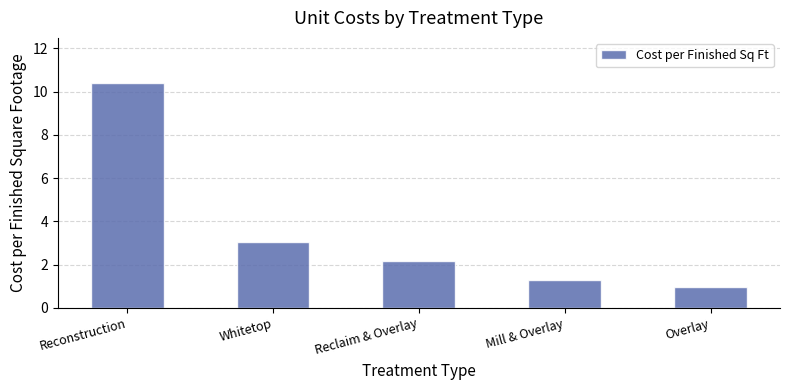

Rank the categories by value from highest to lowest.

Reconstruction, Whitetop, Reclaim & Overlay, Mill & Overlay, Overlay